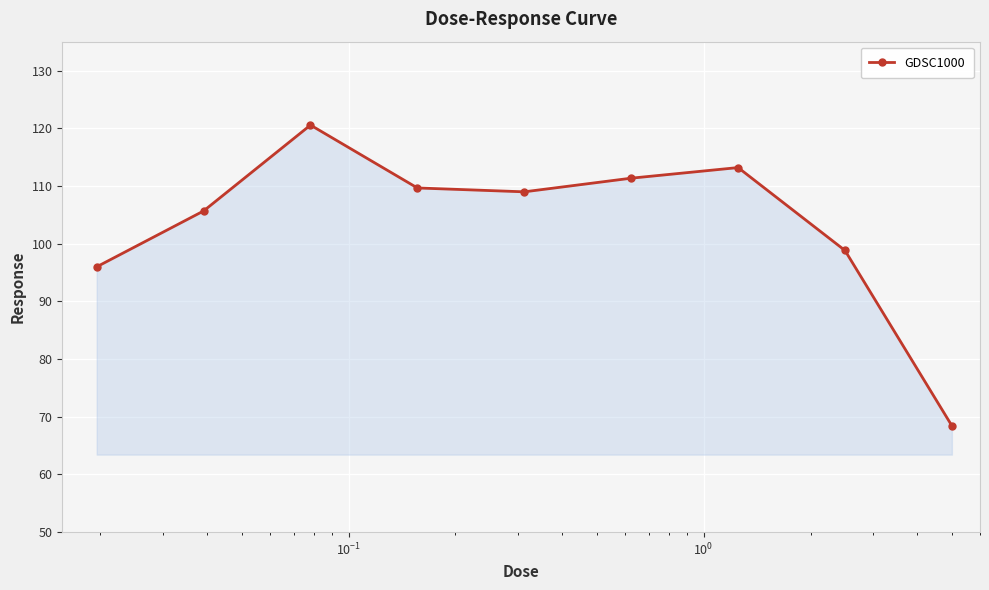

How many interior local peaks (higher than both neighbors) does the data have?

2